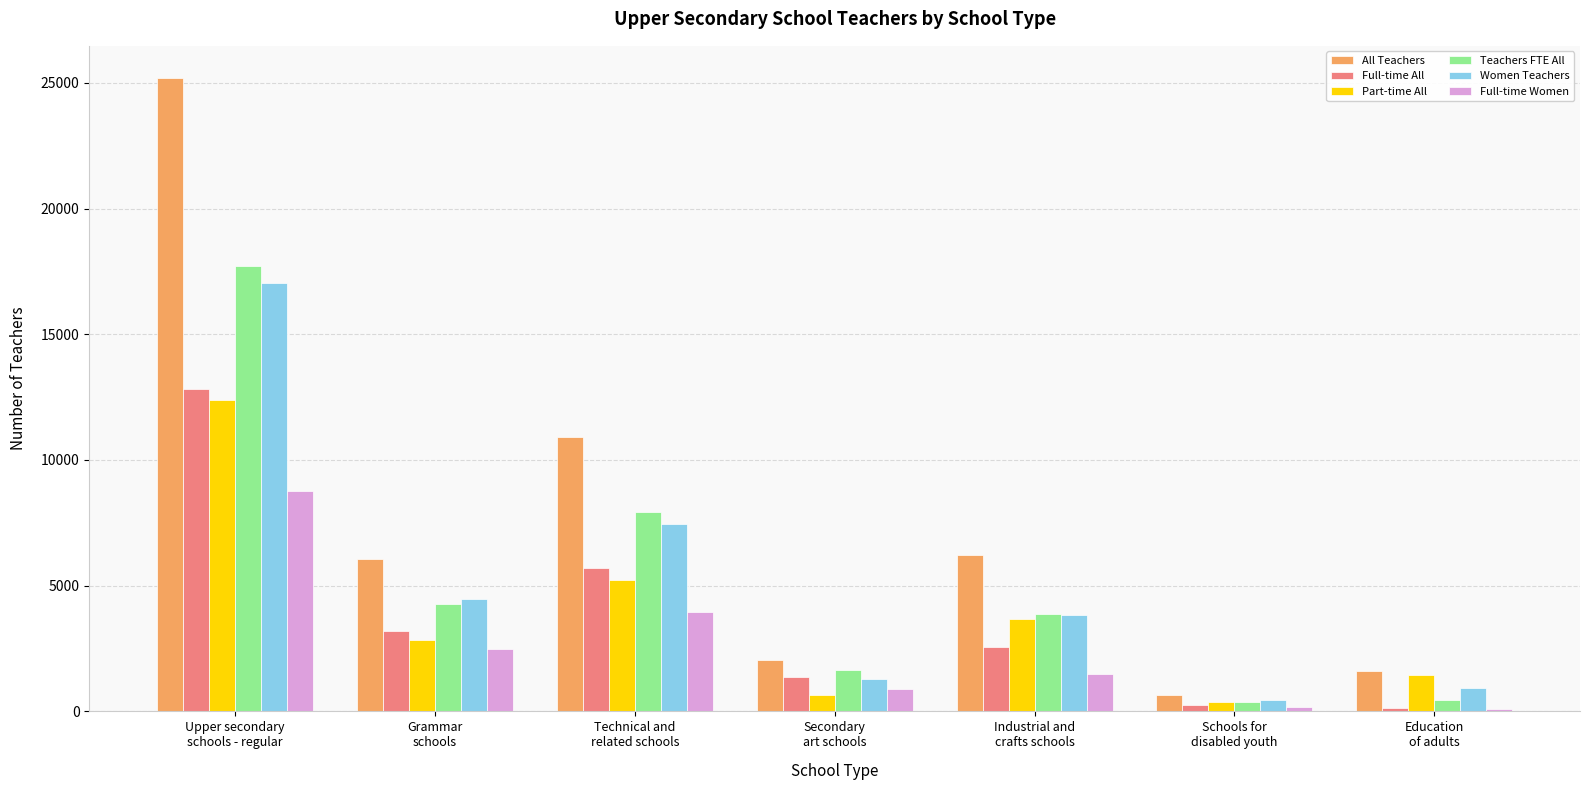

At which label is Women Teachers closest to 8750?

Technical and
related schools